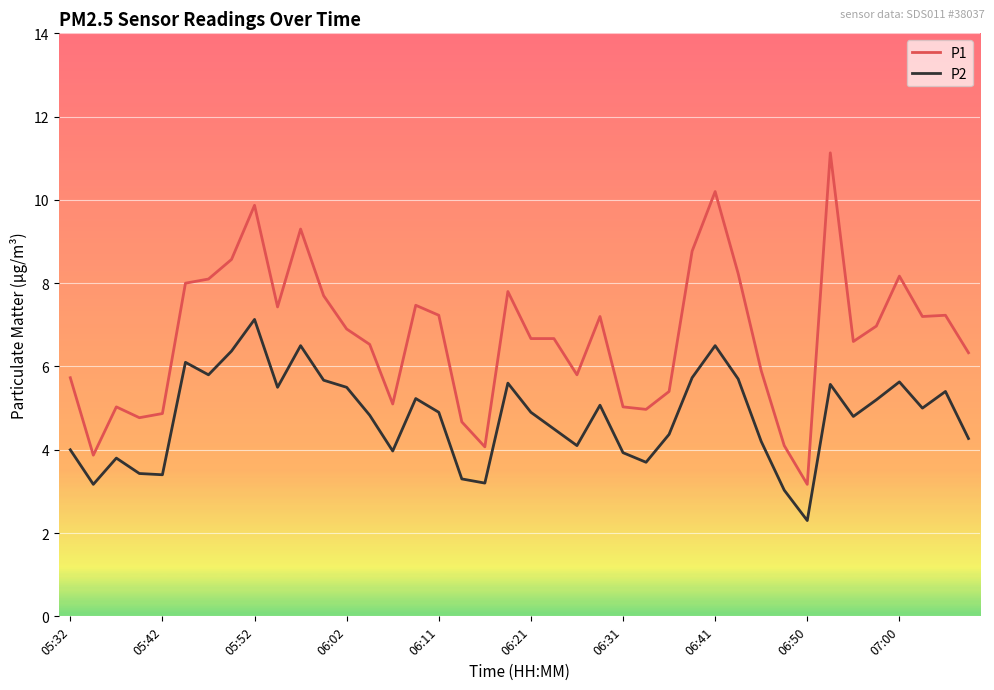

Which series has the largest total across all categories?

P1